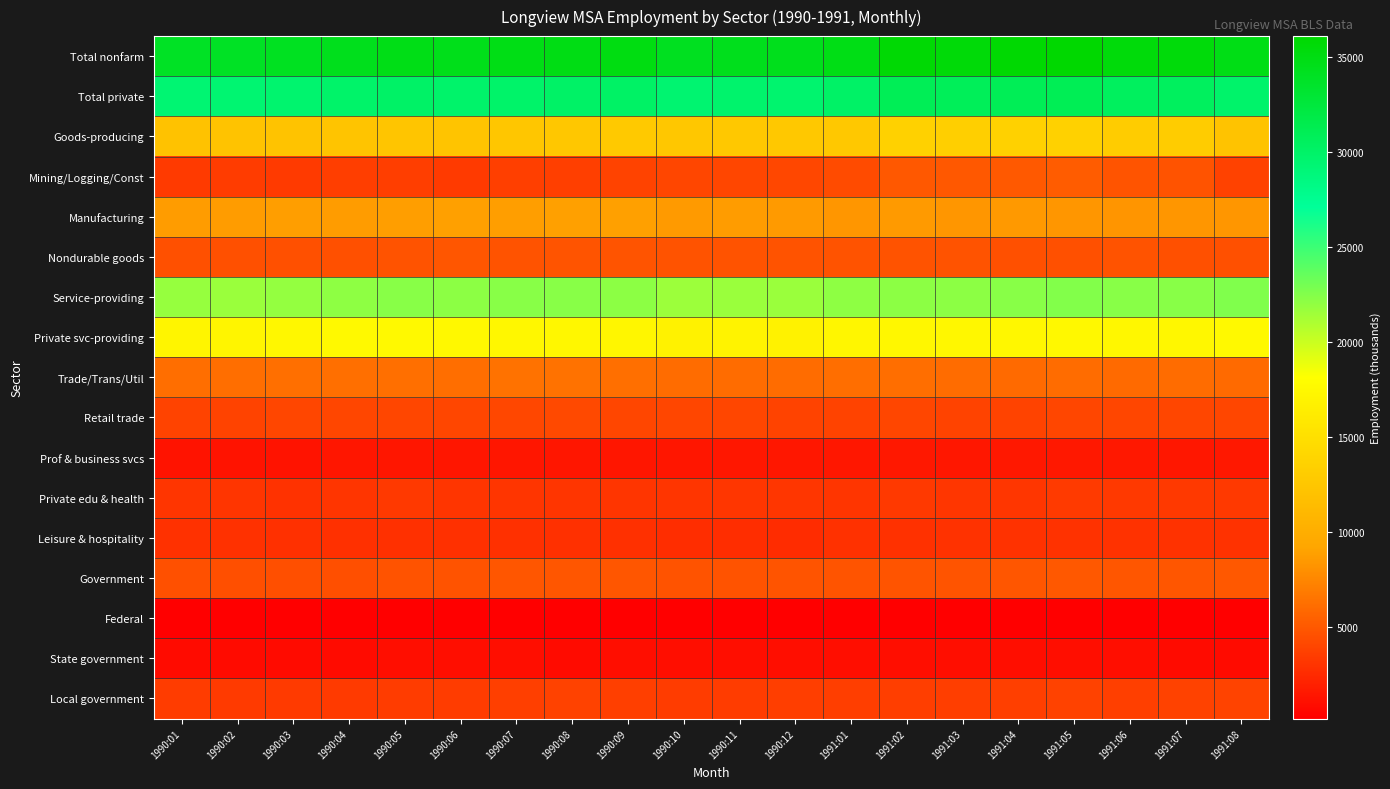

At how many categories does at least one series exceed 33374?

20